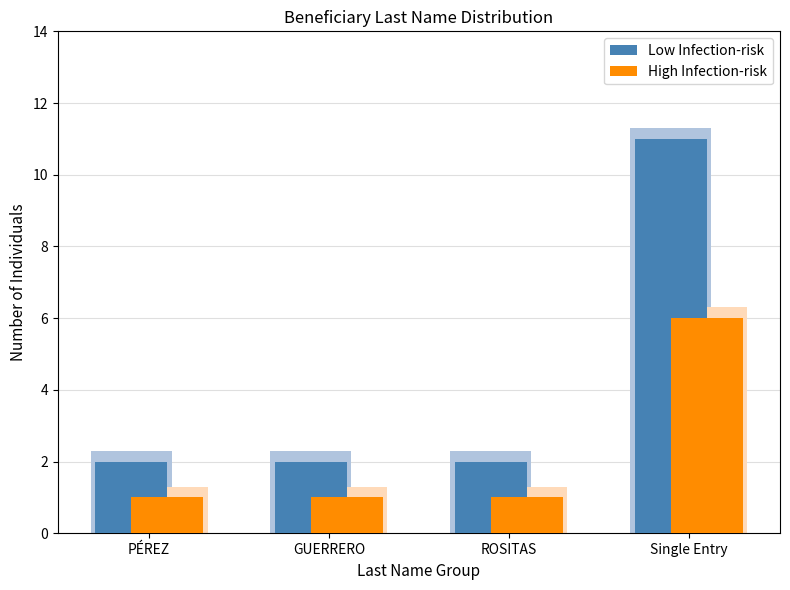

Reading right to left, what are all the values shown in this chart?

Low Infection-risk: Single Entry=11	ROSITAS=2	GUERRERO=2	PÉREZ=2
High Infection-risk: Single Entry=6	ROSITAS=1	GUERRERO=1	PÉREZ=1